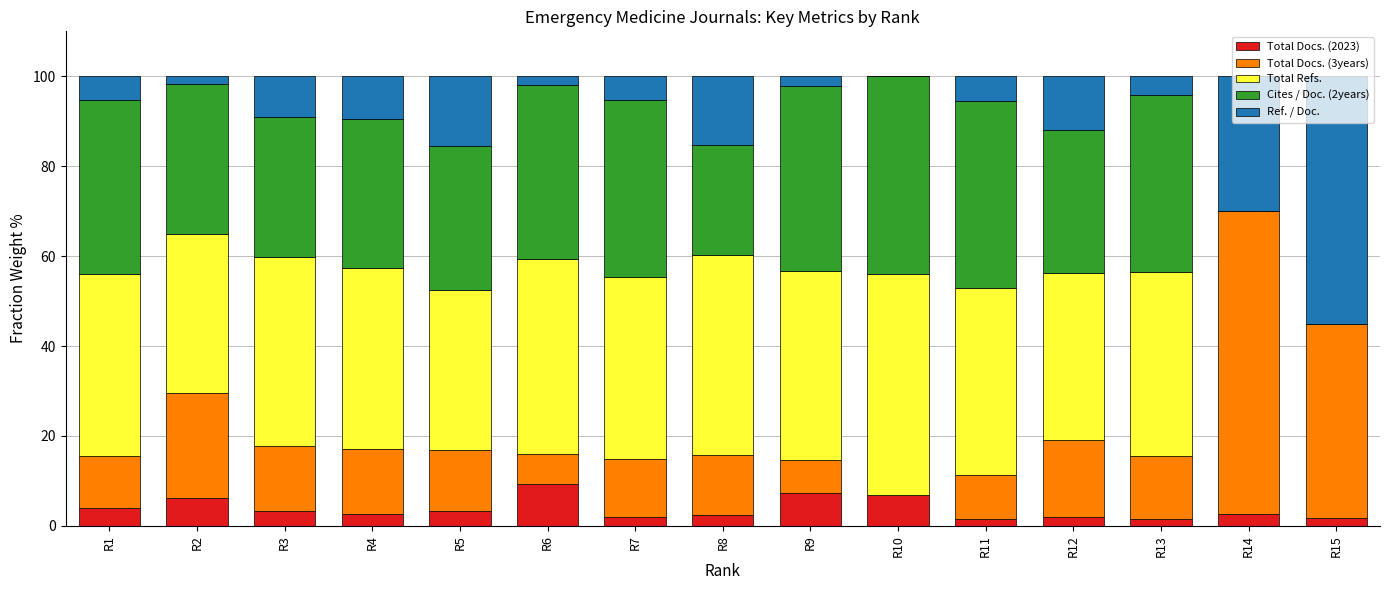

What is the highest value of the Total Docs. (2023) series?

9.3